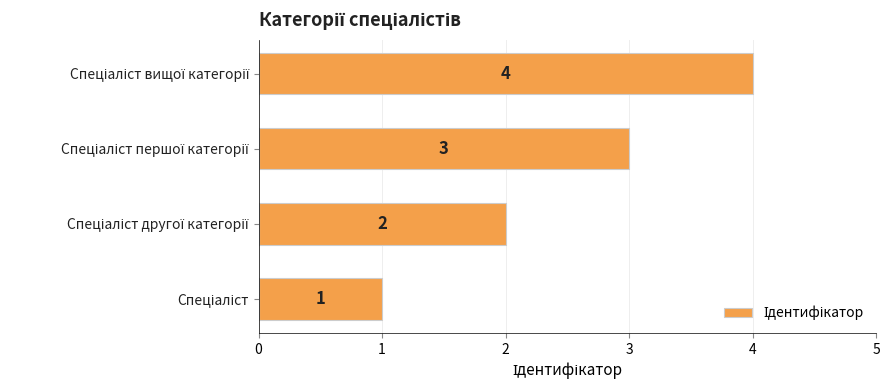

Count the values in the range 2 to 4.

3